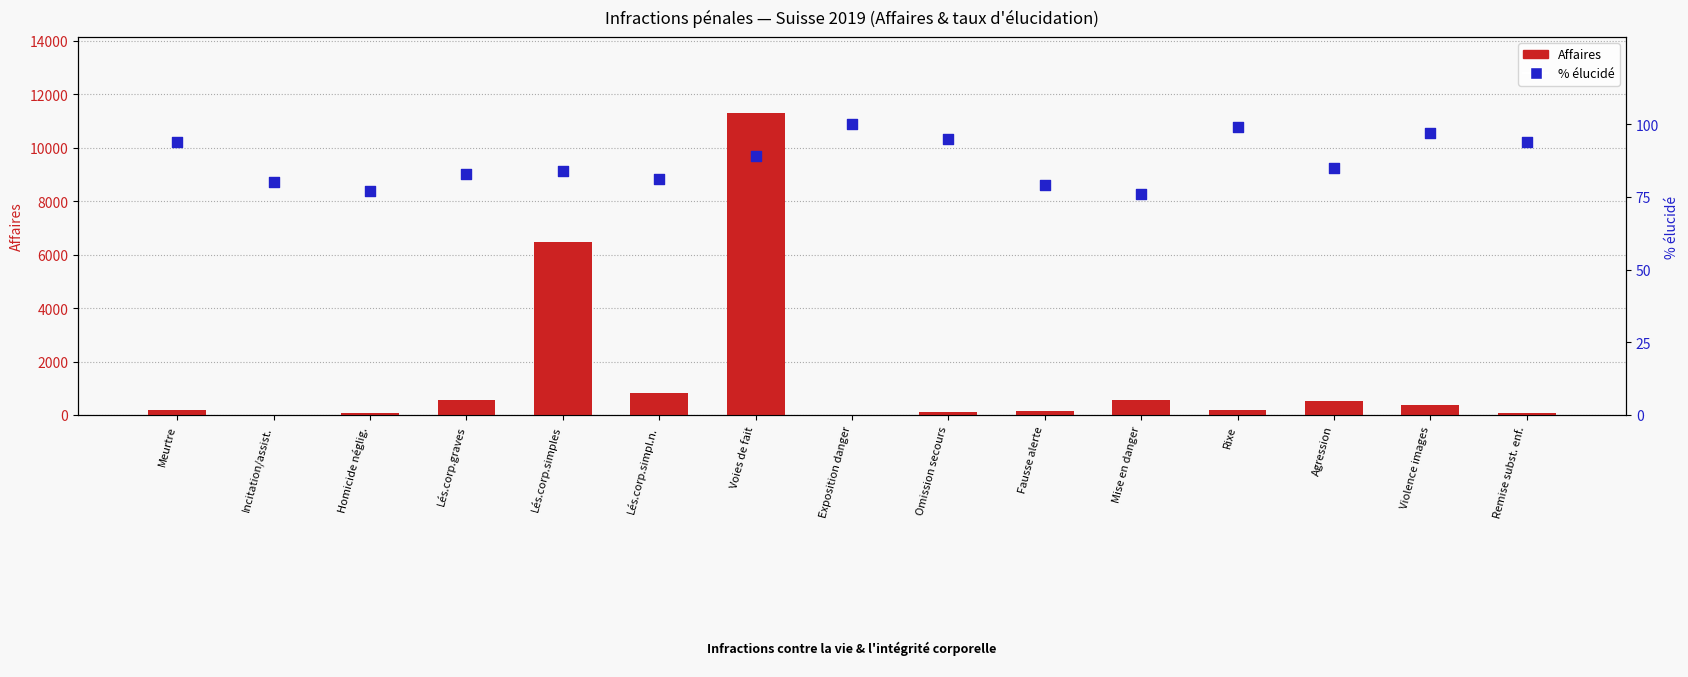

At which category is the sum across all series the highest?

Voies de fait